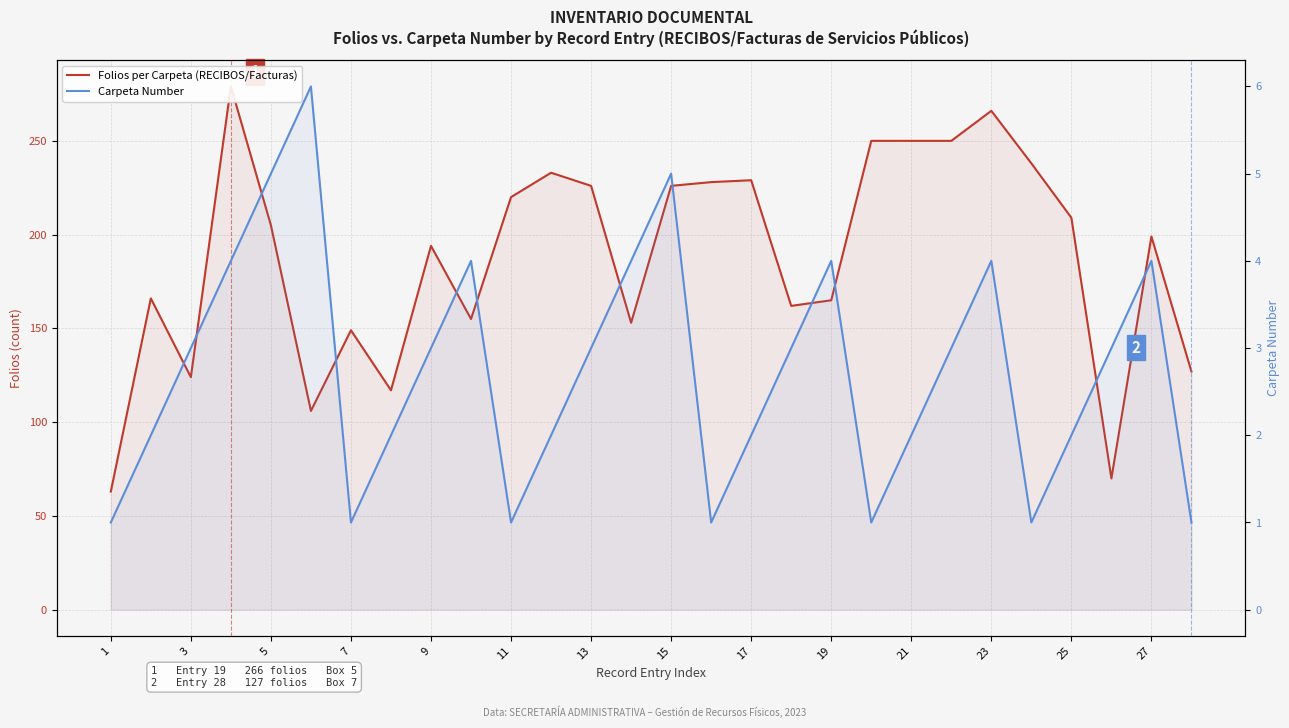

True or false: Folios per Carpeta (RECIBOS/Facturas) and Carpeta Number cross at least once.

False